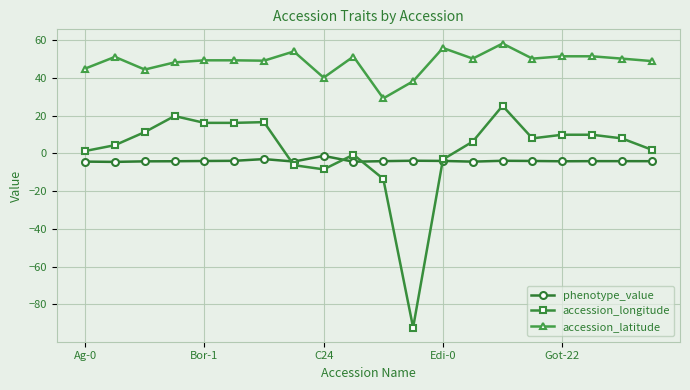

What is the greatest value displayed?

58.3